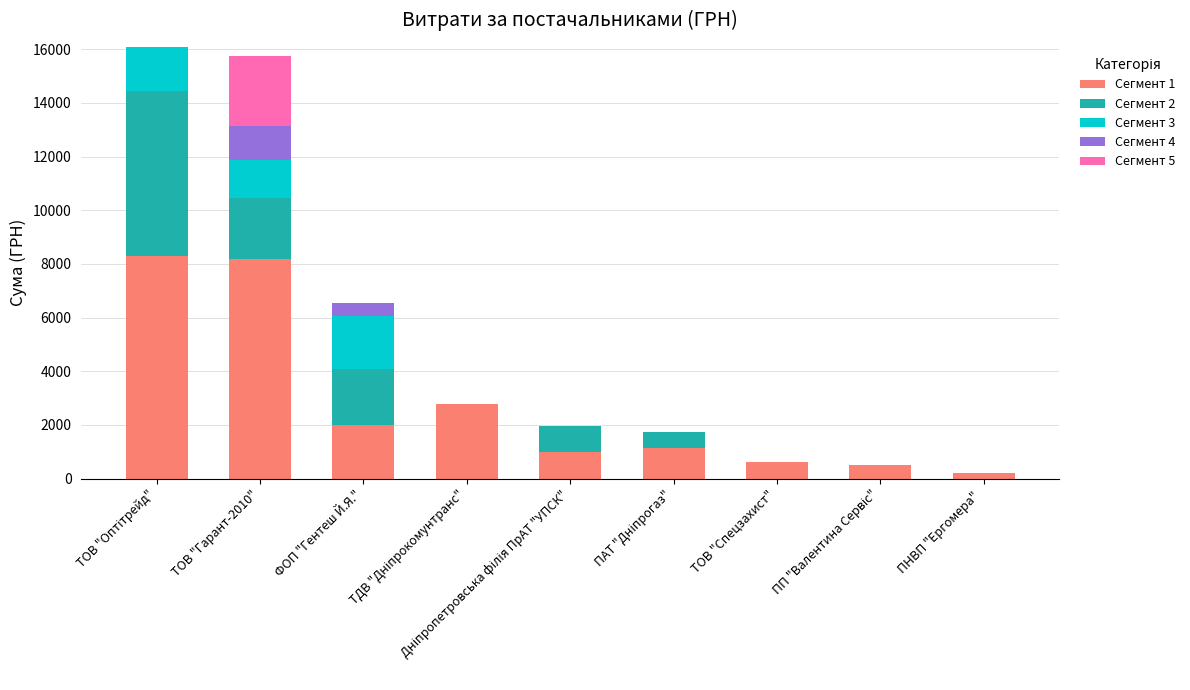

What is the maximum value for Сегмент 1?

8277.0